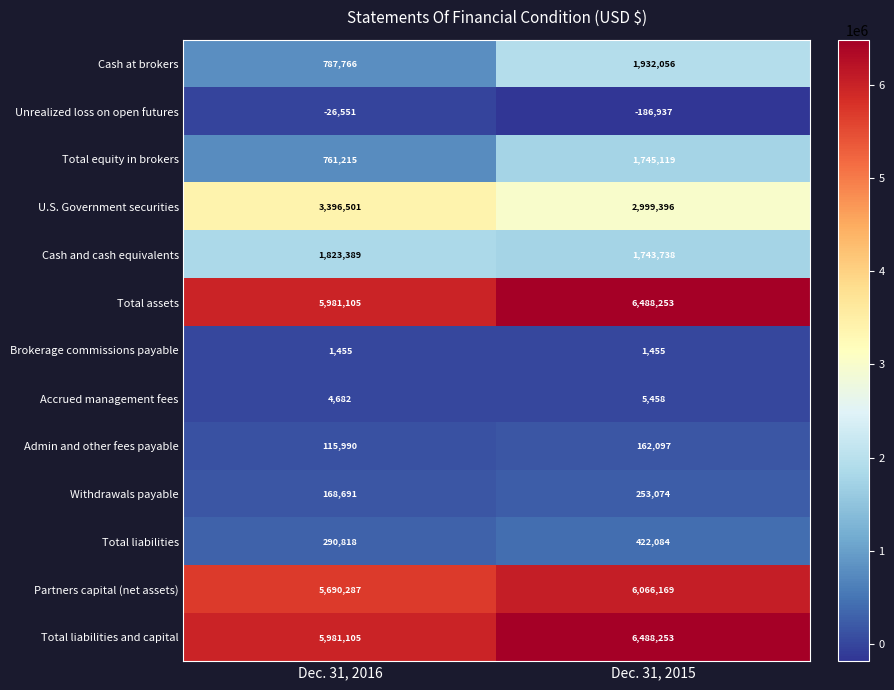

What is the sum of all U.S. Government securities values?

6395897